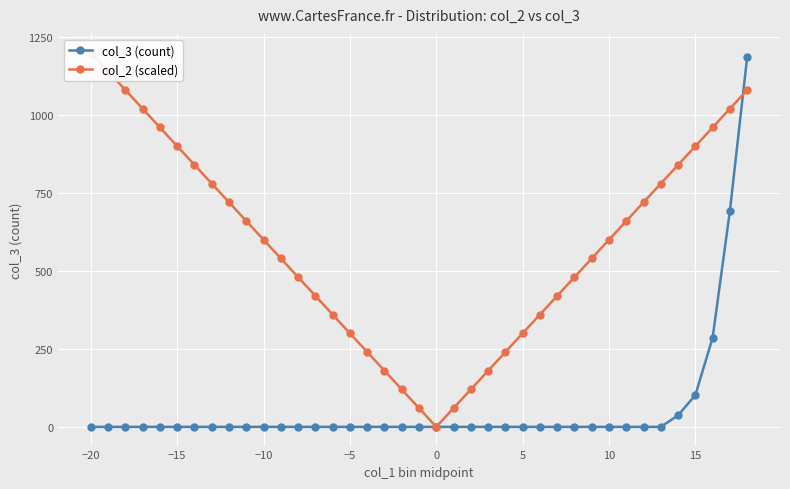

Which series ends up on top after the final intersection of col_3 (count) and col_2 (scaled)?

col_3 (count)